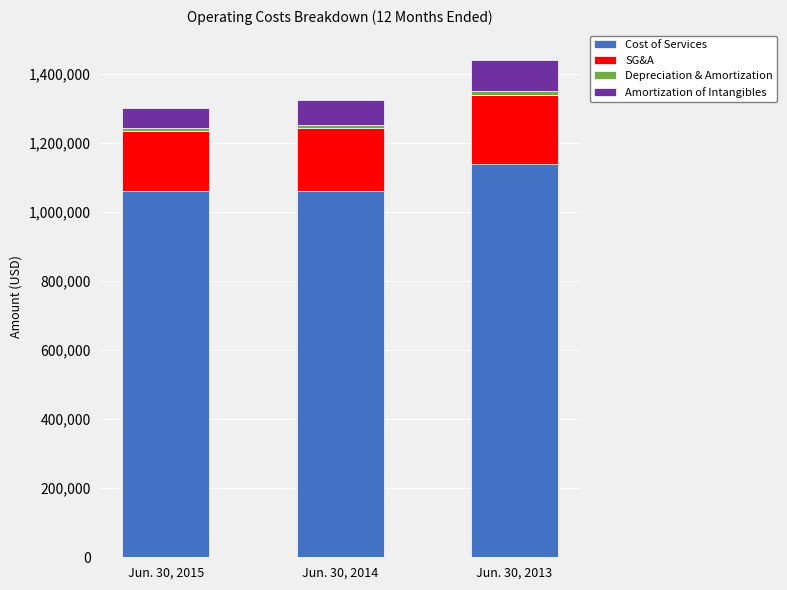

What is the highest value of the Cost of Services series?

1140014